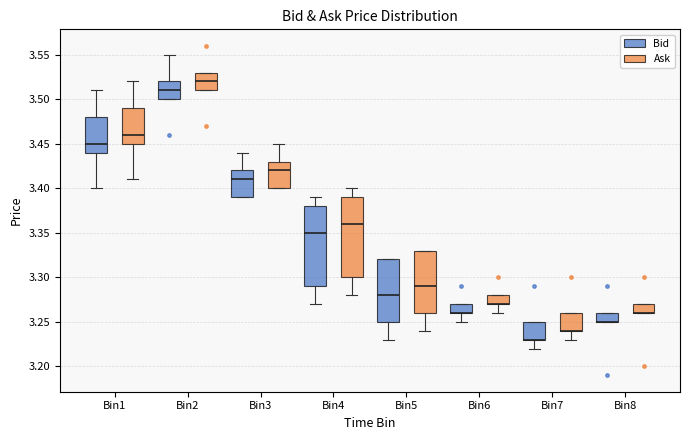

Where is the lower edge of the box for Bin8 (Bid) on the y-axis? The values are not printed on the chart, so give them approximately, as read against the axis.

3.25